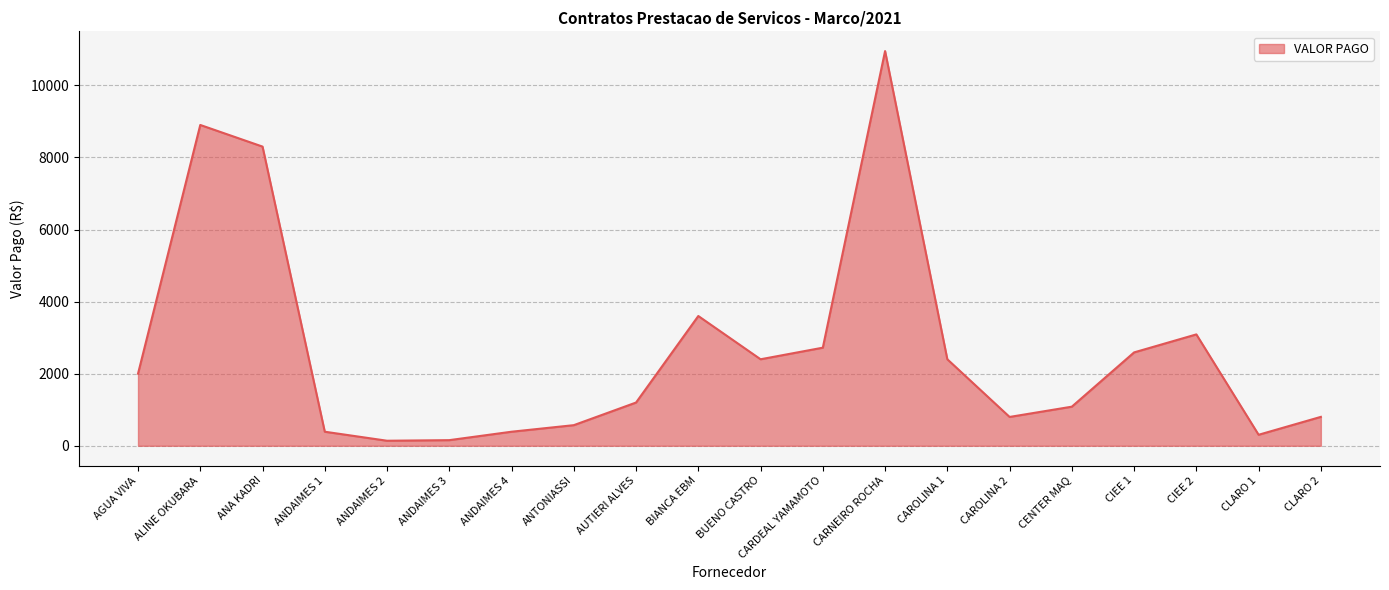

What is the smallest value displayed?

140.0